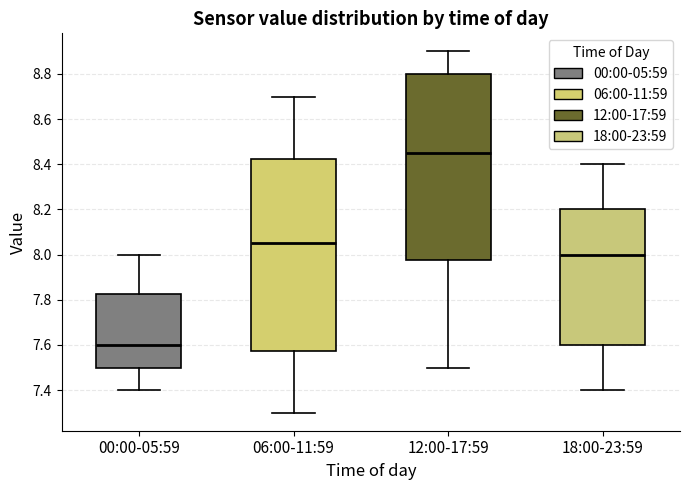

Which box's median line is the highest?

12:00-17:59